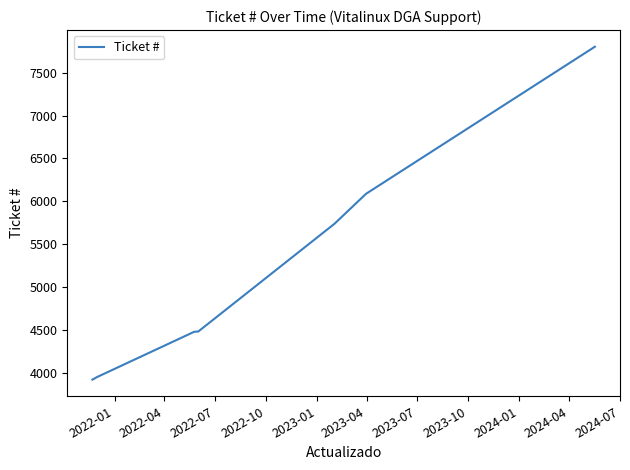

What is the average value?

5207